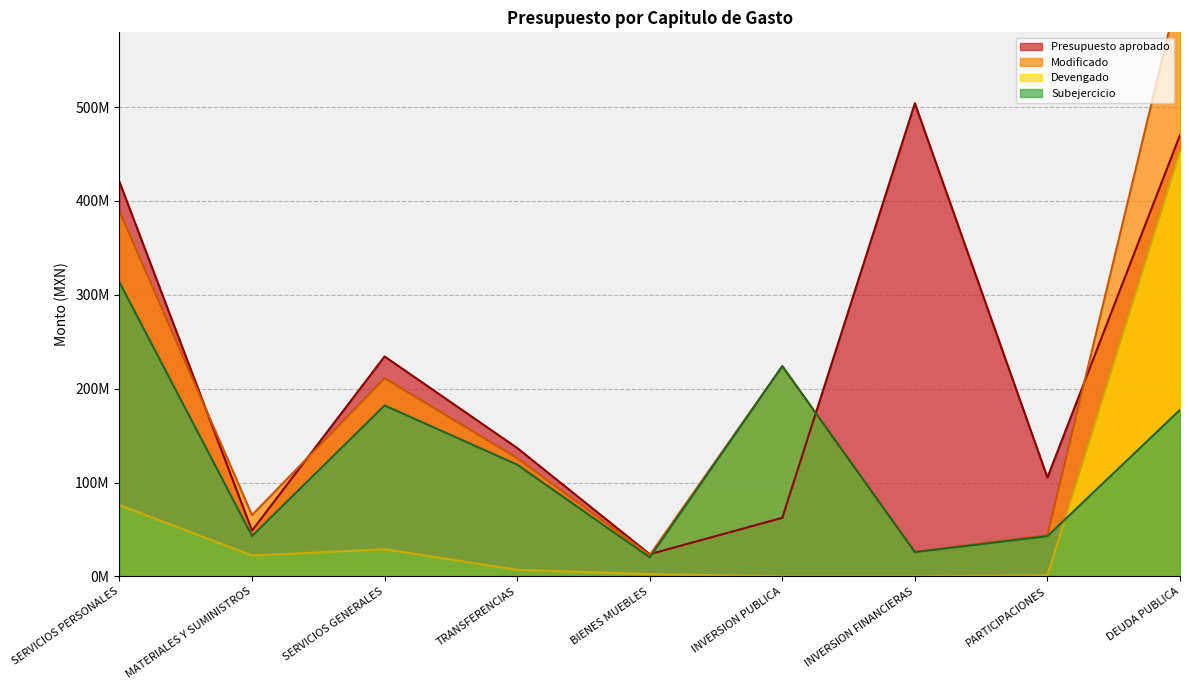

True or false: Devengado and Presupuesto aprobado intersect in this chart.

False